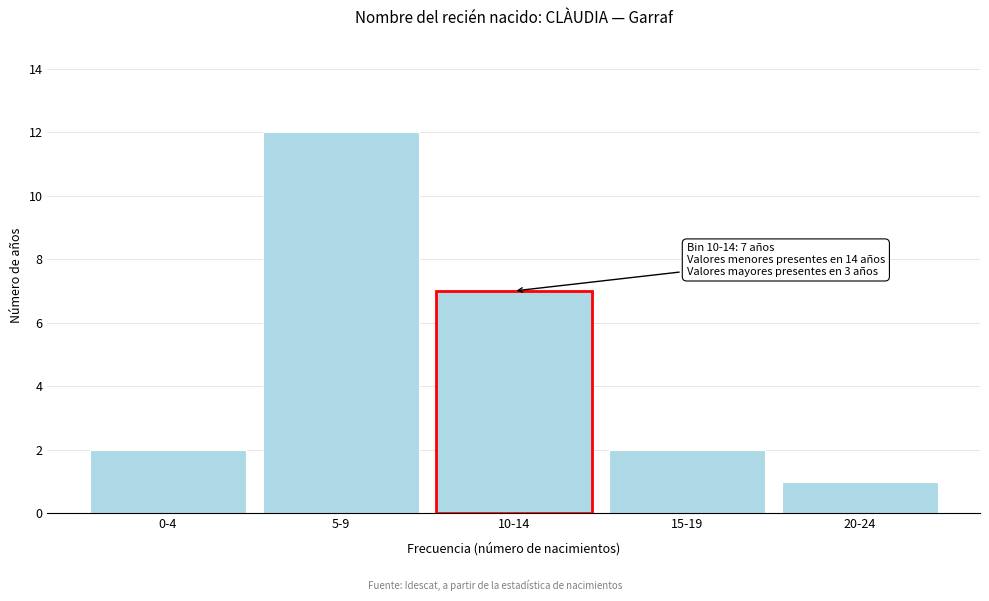

Reading right to left, transcribe all the data shown in this chart.

20-24=1	15-19=2	5-9=12	0-4=2